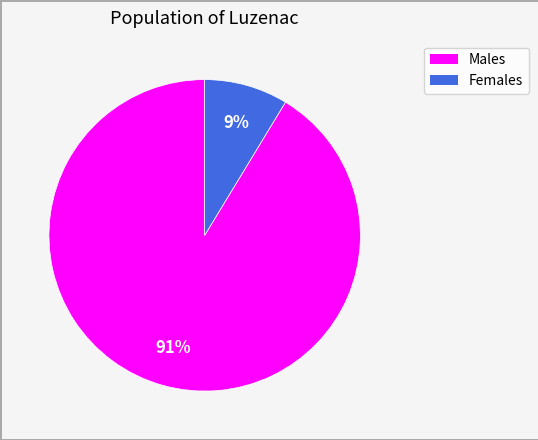

Count the number of slices in the pie.

2